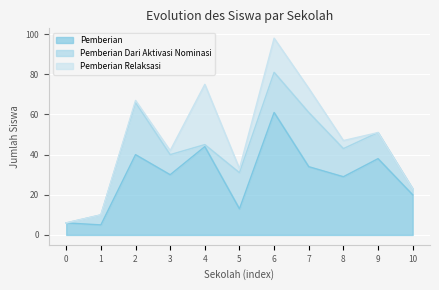

What is the difference between the maximum and minimum values in the Pemberian Relaksasi series?

30